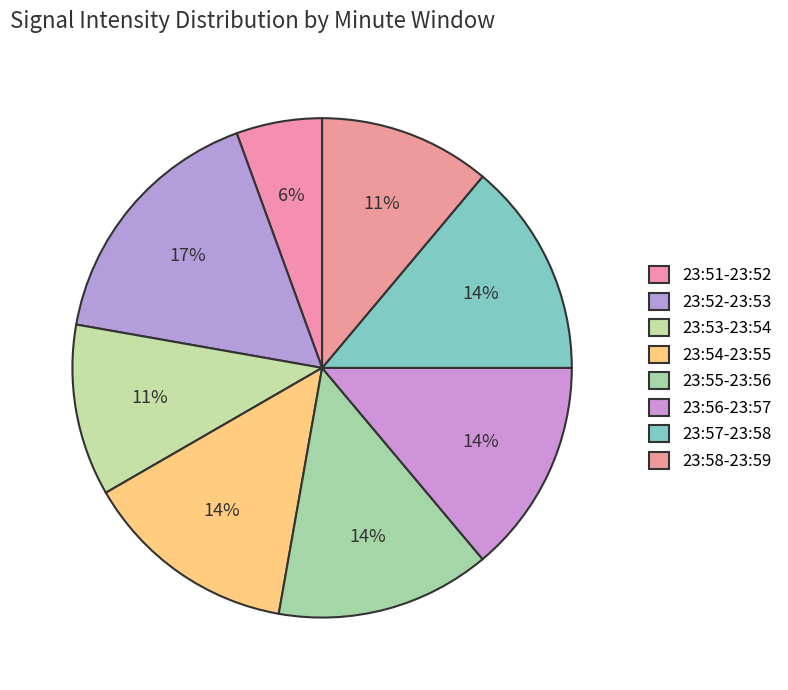

Count the number of slices in the pie.

8